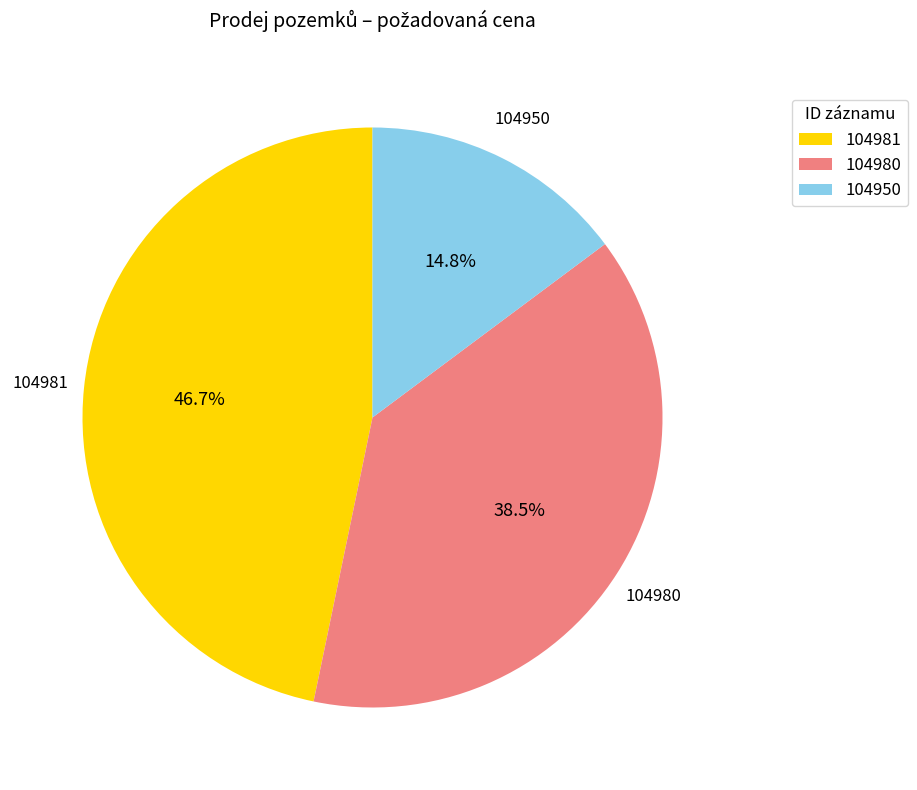

Is 104950 the majority of the pie?

No